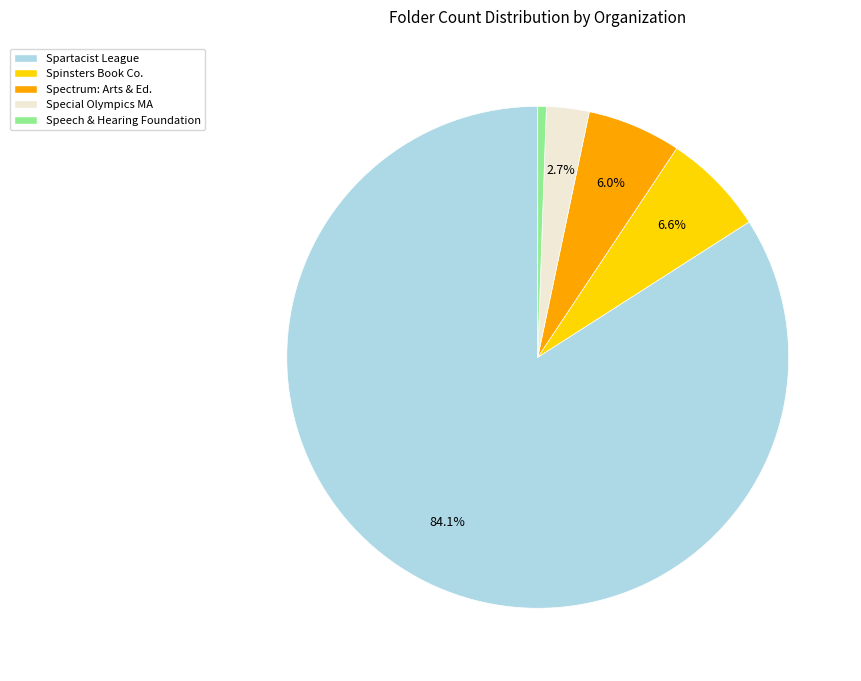

Is there any slice that represents more than half of the pie?

Yes